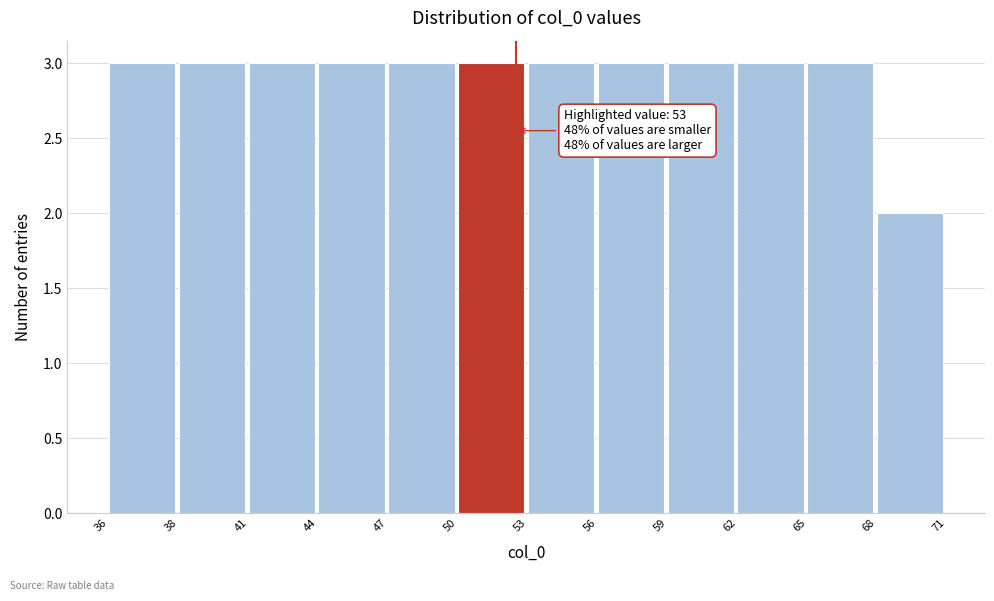

Reading left to right, transcribe all the data shown in this chart.

36=3	38=3	41=3	44=3	47=3	50=3	53=3	56=3	59=3	62=3	65=3	68=2